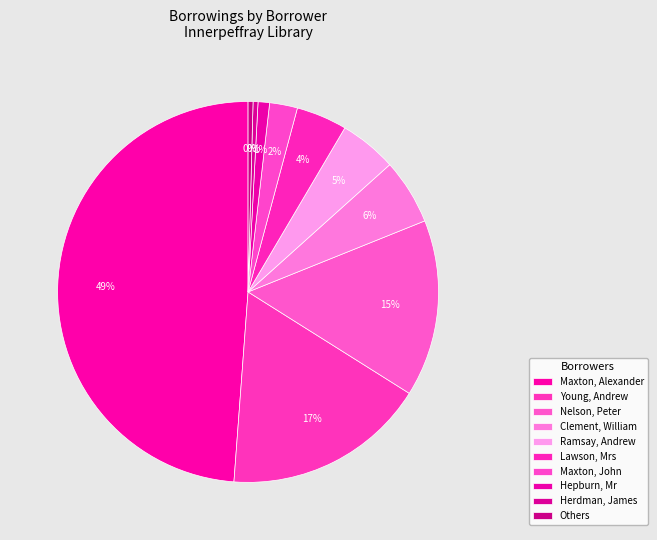

How many segments does this pie chart have?

10